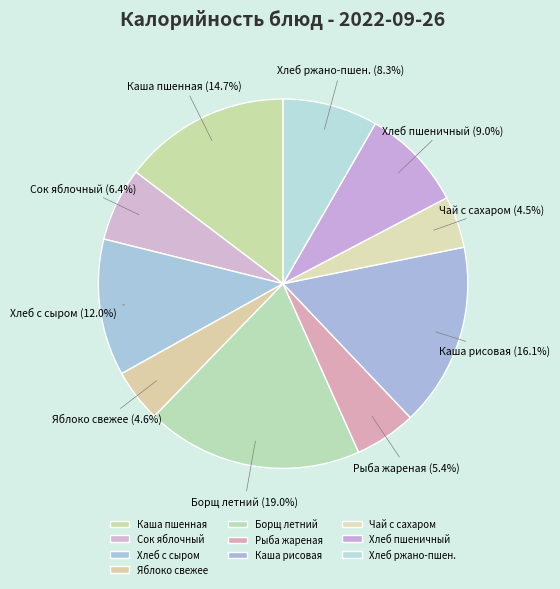

How many slices are in this pie chart?

10